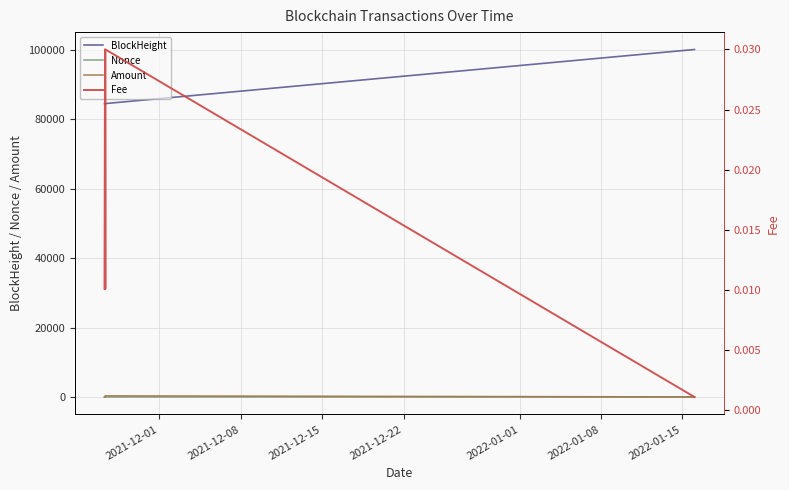

True or false: Nonce and BlockHeight cross at least once.

False